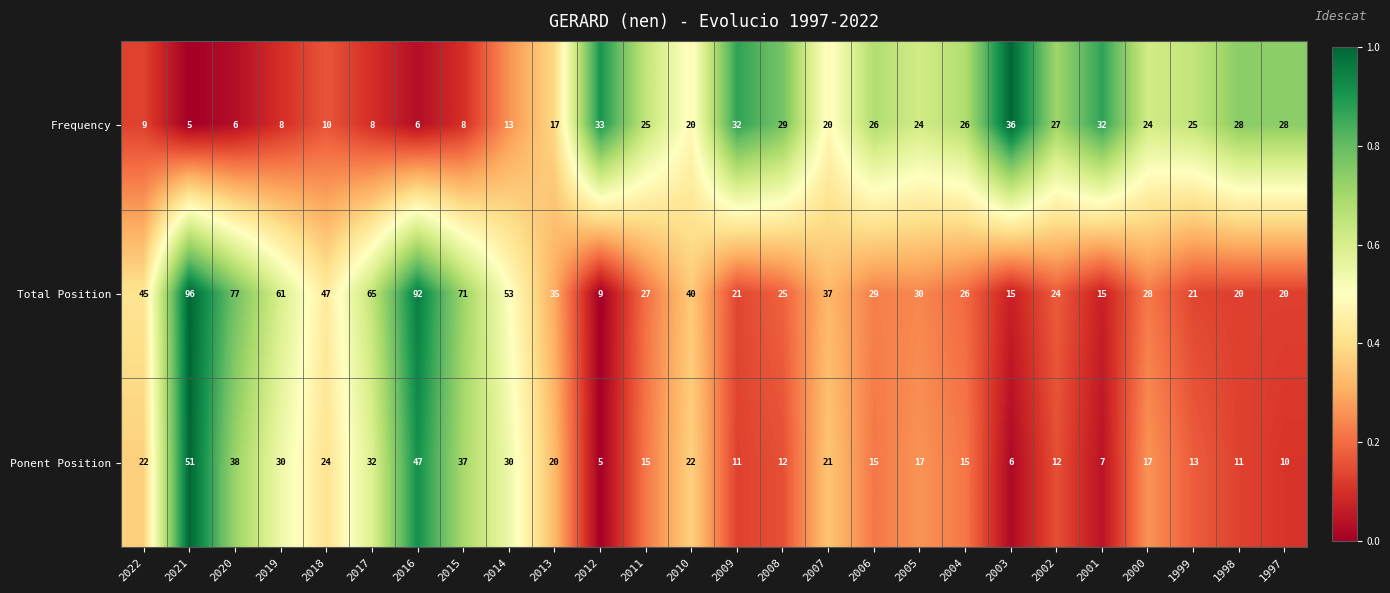

What is the difference between the second highest and minimum values in the Ponent Position series?

42